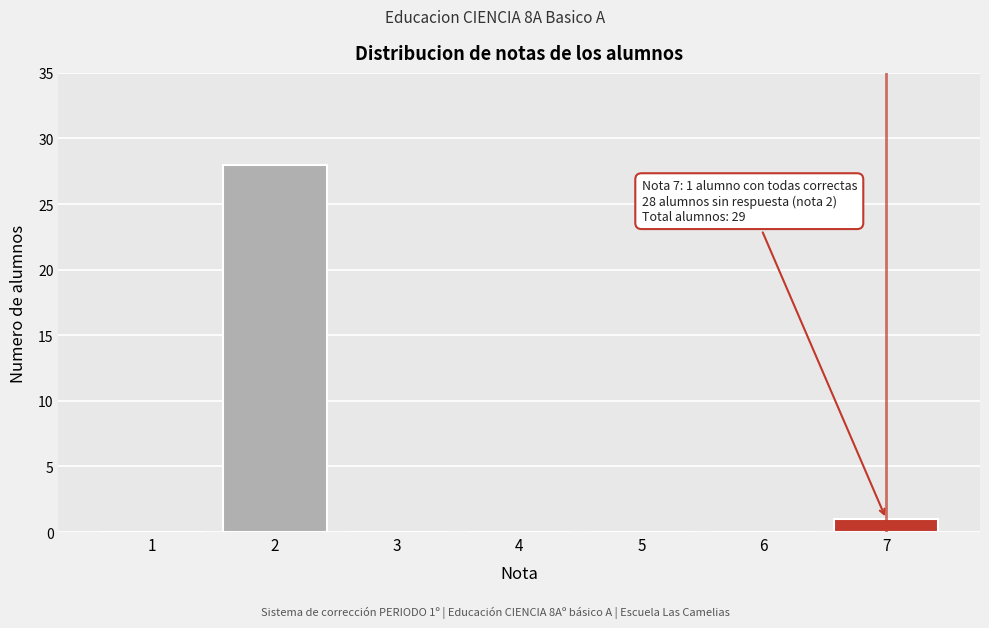

Reading left to right, transcribe all the data shown in this chart.

1=0	2=28	3=0	4=0	5=0	6=0	7=1